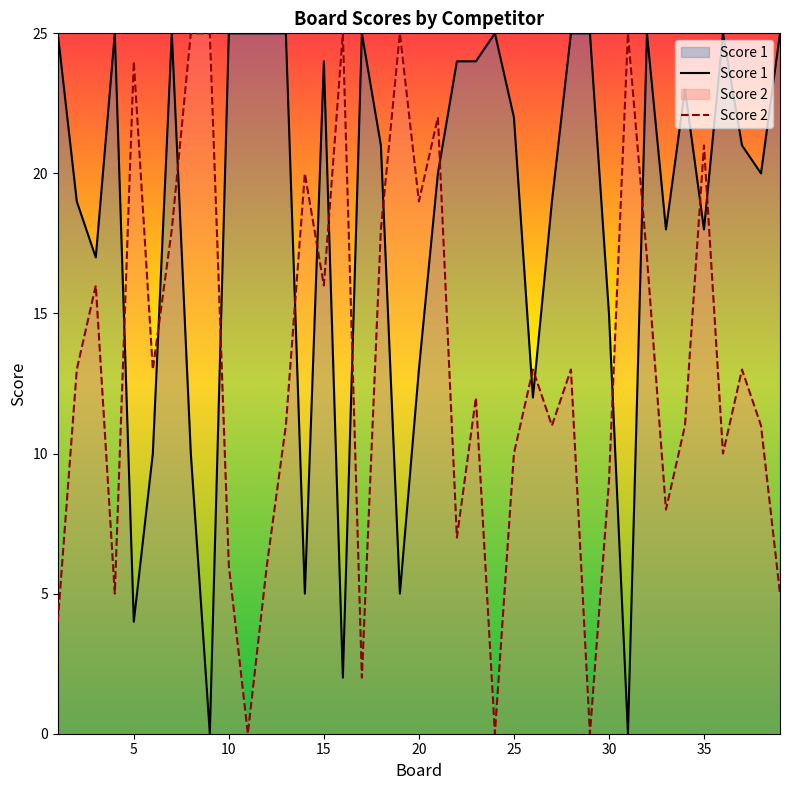

Between 20 and 38, which is larger?

20